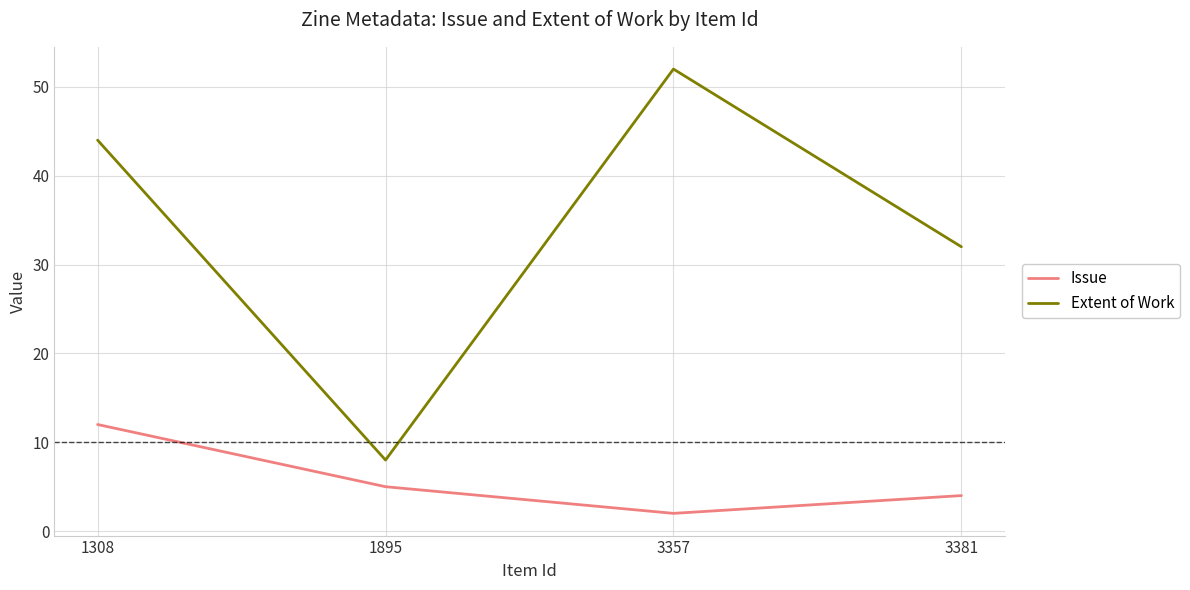

Reading left to right, list all the values displayed in this chart.

Issue: 12	5	2	4
Extent of Work: 44	8	52	32